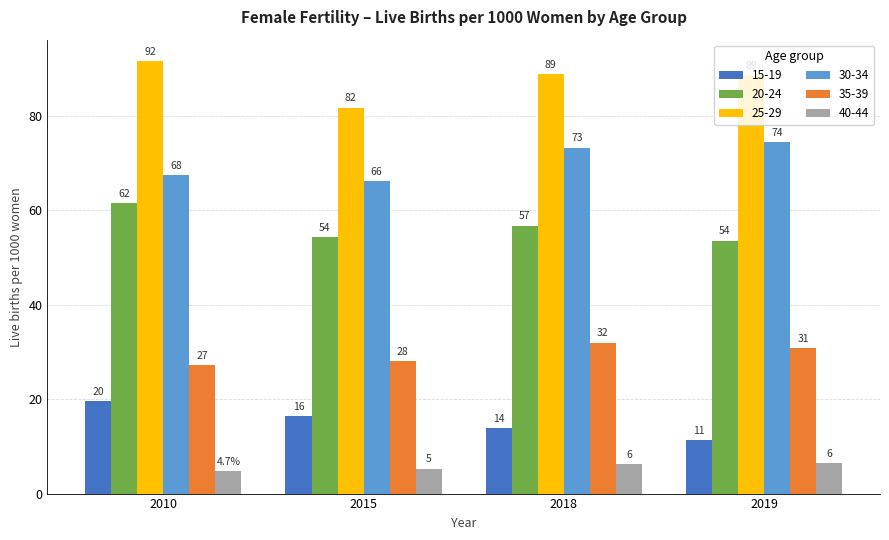

Which series has the widest spread of values?

25-29